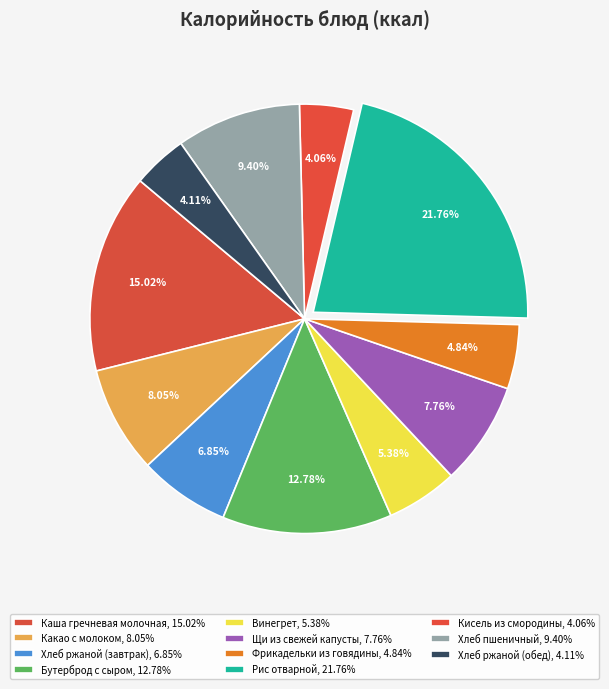

Which category has the biggest portion of the pie?

Рис отварной